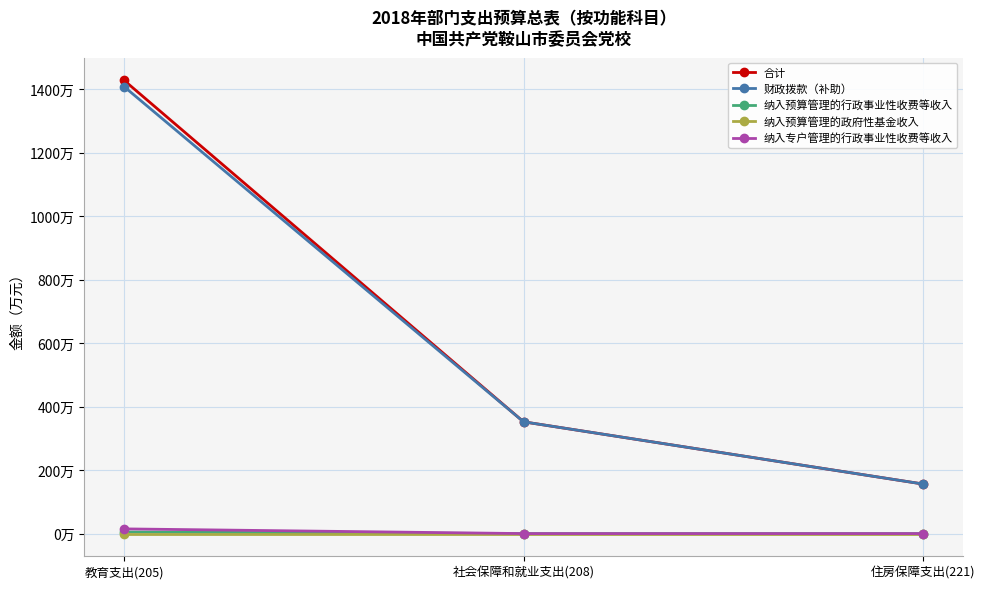

Reading right to left, list all the values displayed in this chart.

合计: 156.1	352.1	1427.8
财政拨款（补助）: 156.1	352.1	1407.9
纳入预算管理的行政事业性收费等收入: 0.0	0.0	5.0
纳入预算管理的政府性基金收入: 0.0	0.0	0.0
纳入专户管理的行政事业性收费等收入: 0.0	0.0	14.8